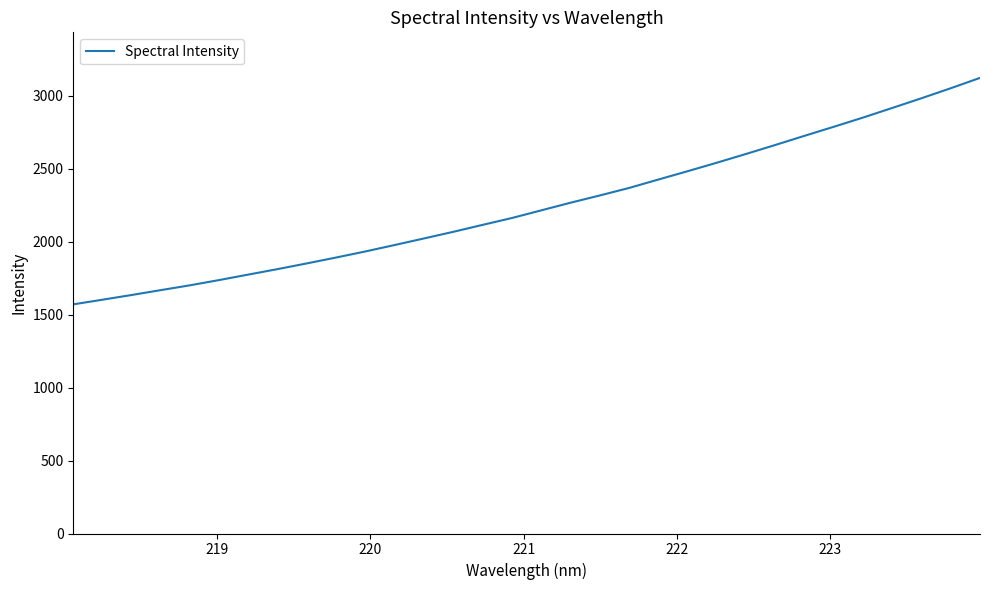

Does the chart display data point markers on the line(s)?

No